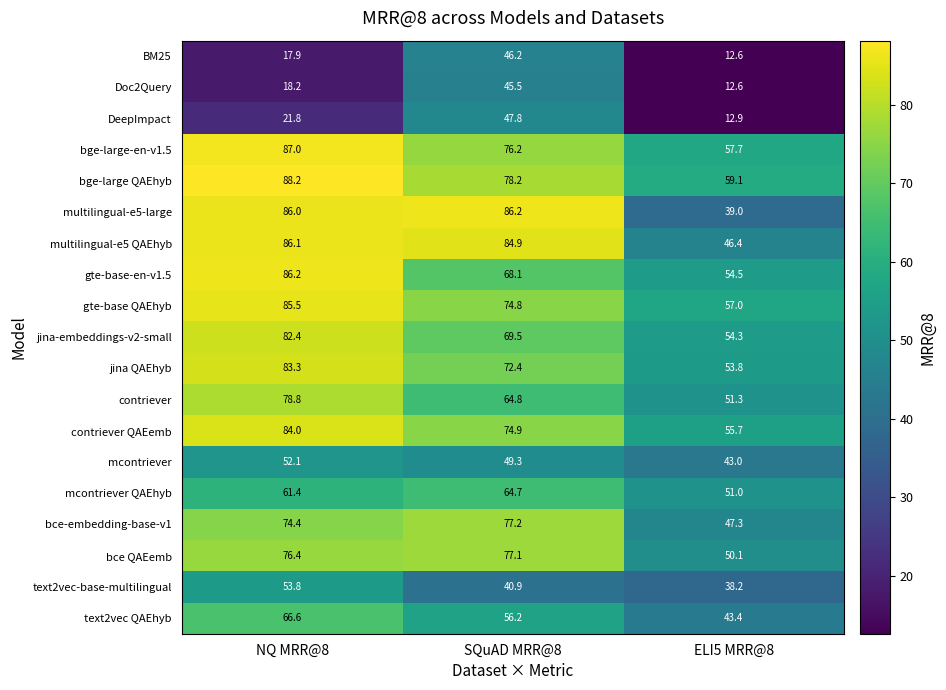

How many values in the Doc2Query series are below 18?

1